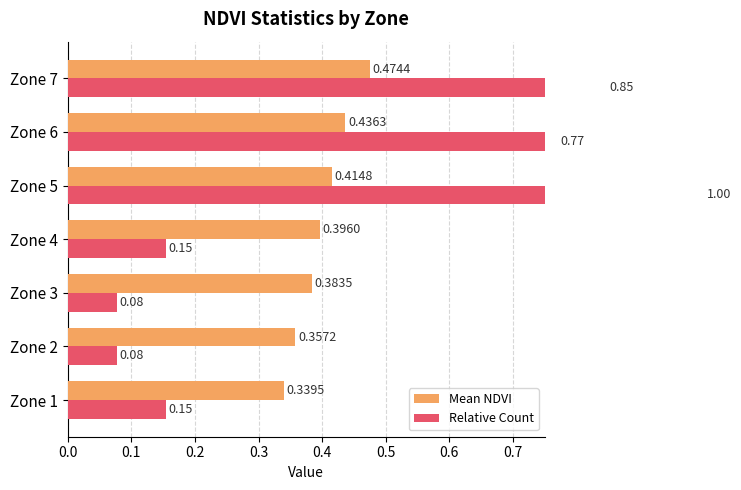

What is the value of the Mean NDVI bar at the 3rd from the left?

0.4